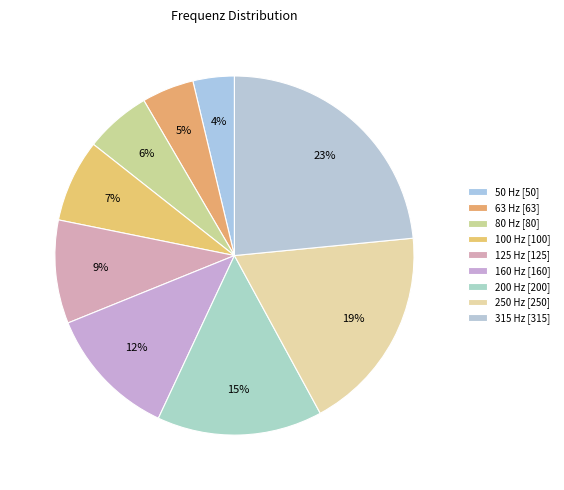

Is there any slice that represents more than half of the pie?

No